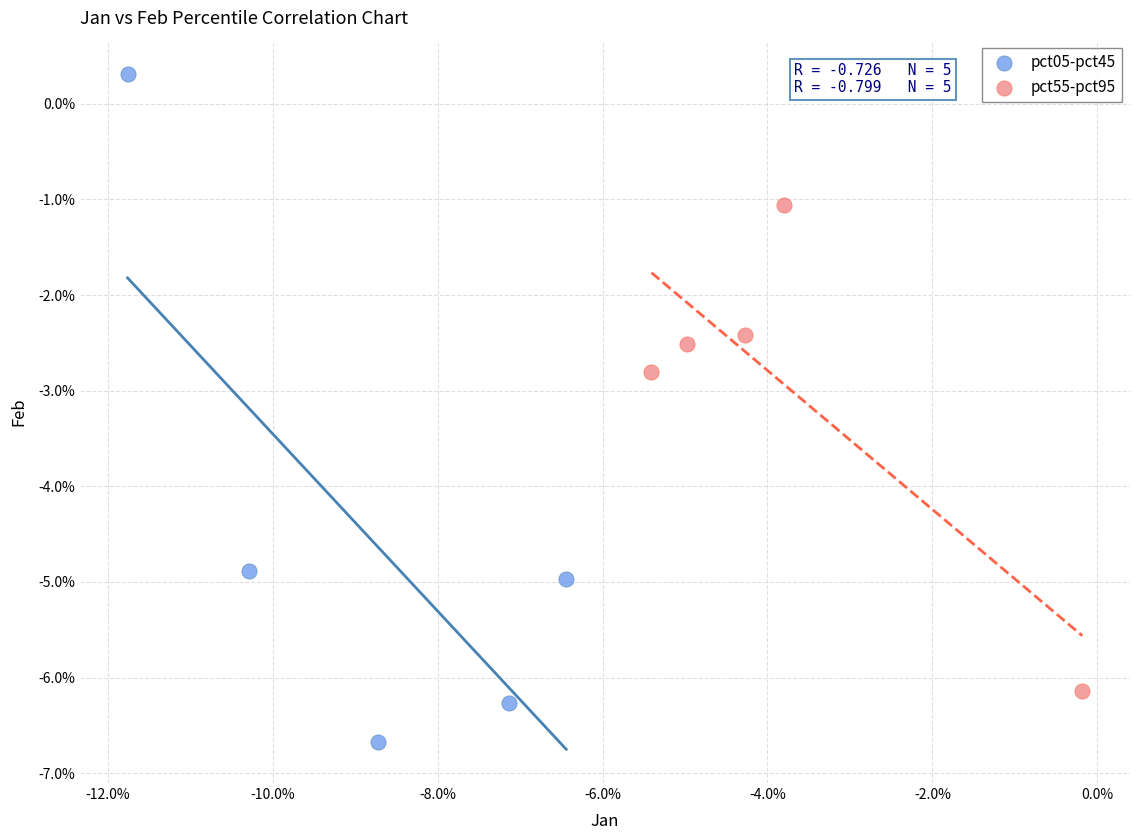

Which series has the widest spread of Y values?

pct05-pct45